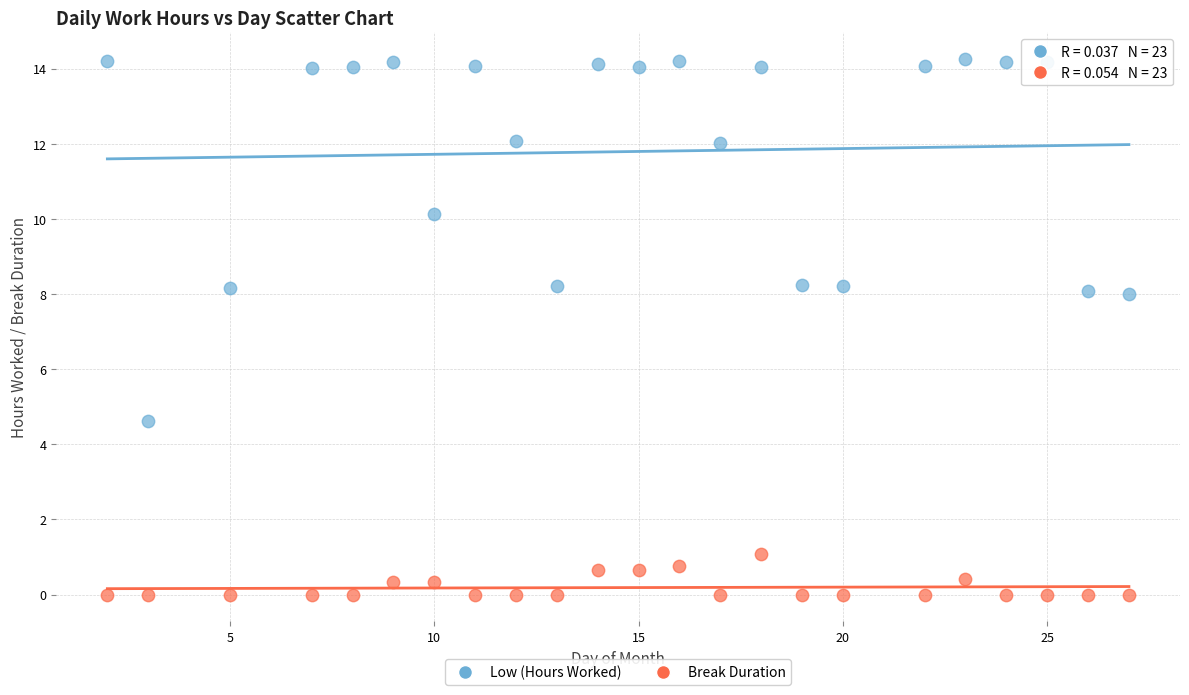

Across all data points, what is the range of X values (max minus min)?

25.0